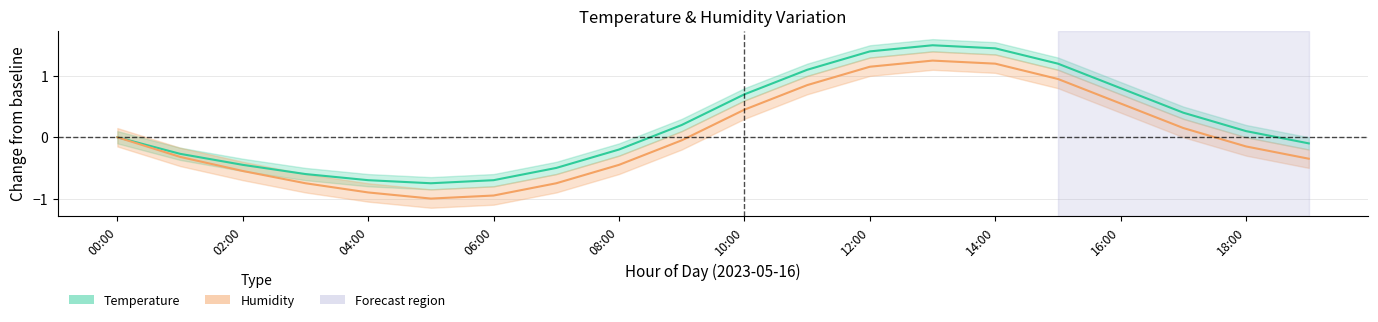

True or false: Temperature and Humidity intersect in this chart.

False